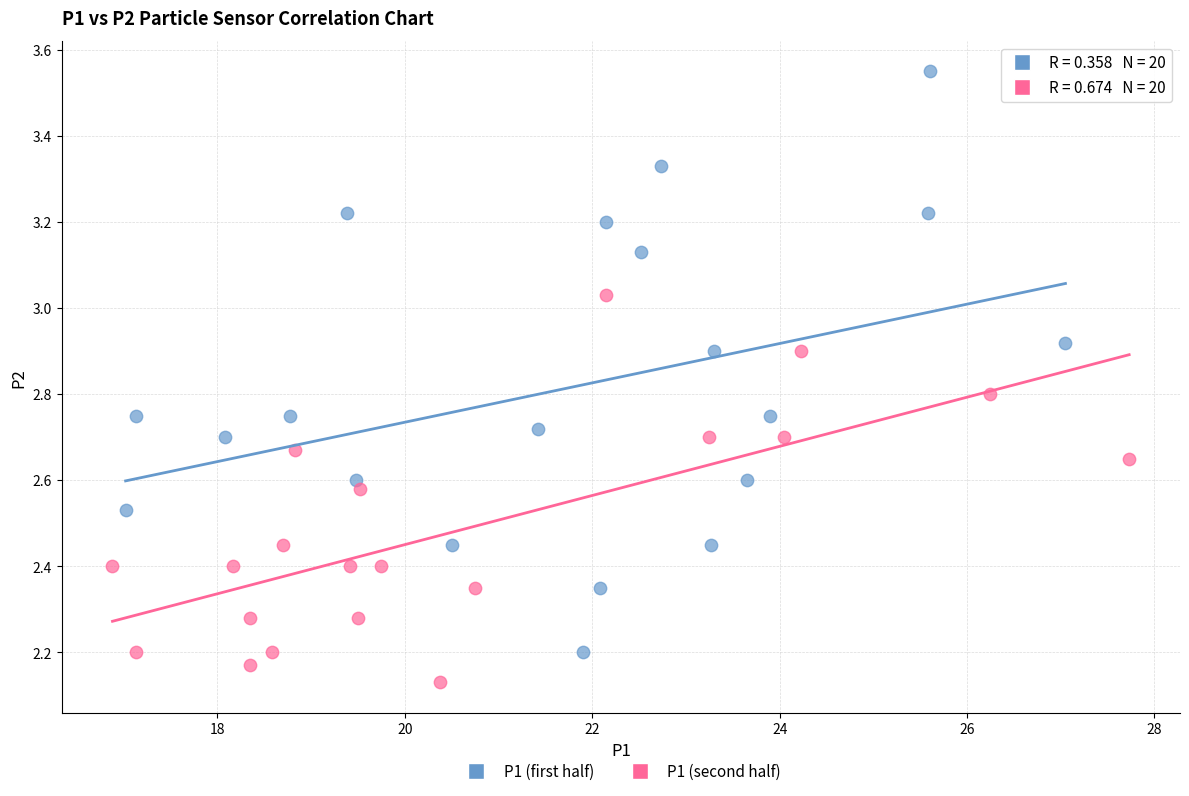

Which series reaches the minimum Y coordinate?

P1 (second half)